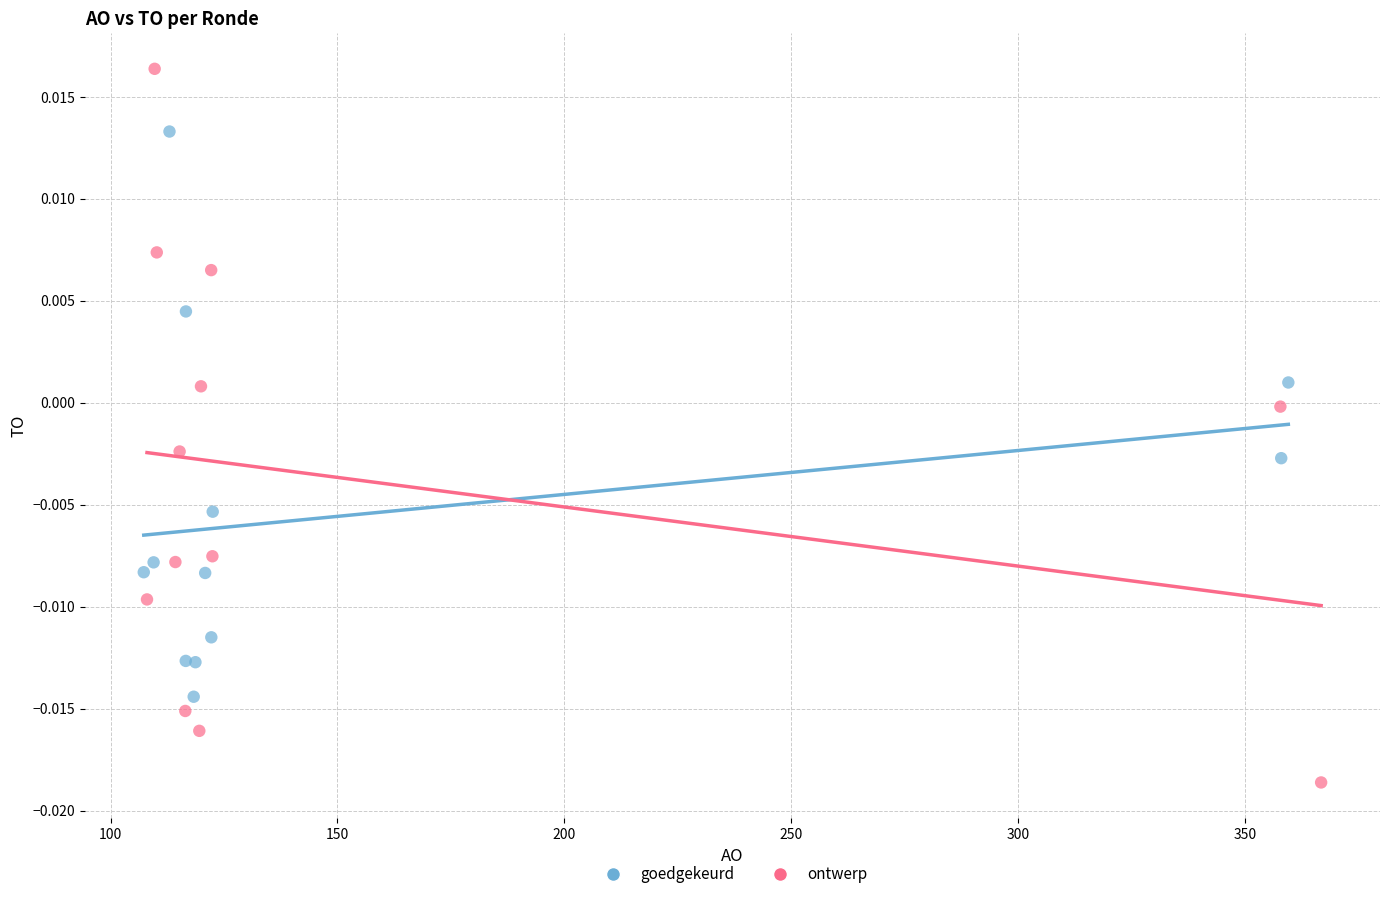

What are all the series names shown in the legend?

goedgekeurd, ontwerp